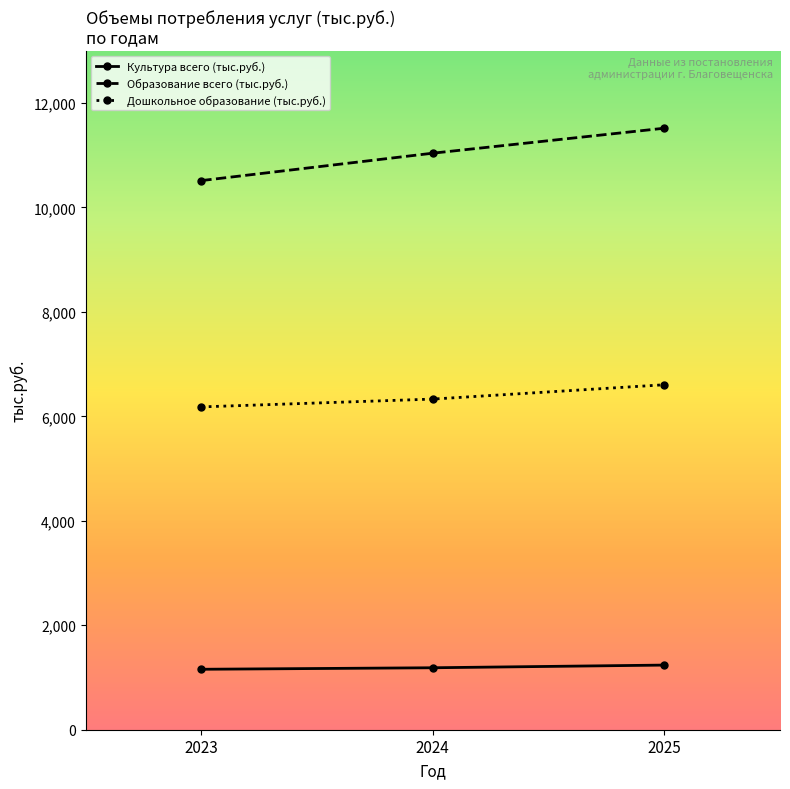

What is the minimum value for Культура всего (тыс.руб.)?

1157.3